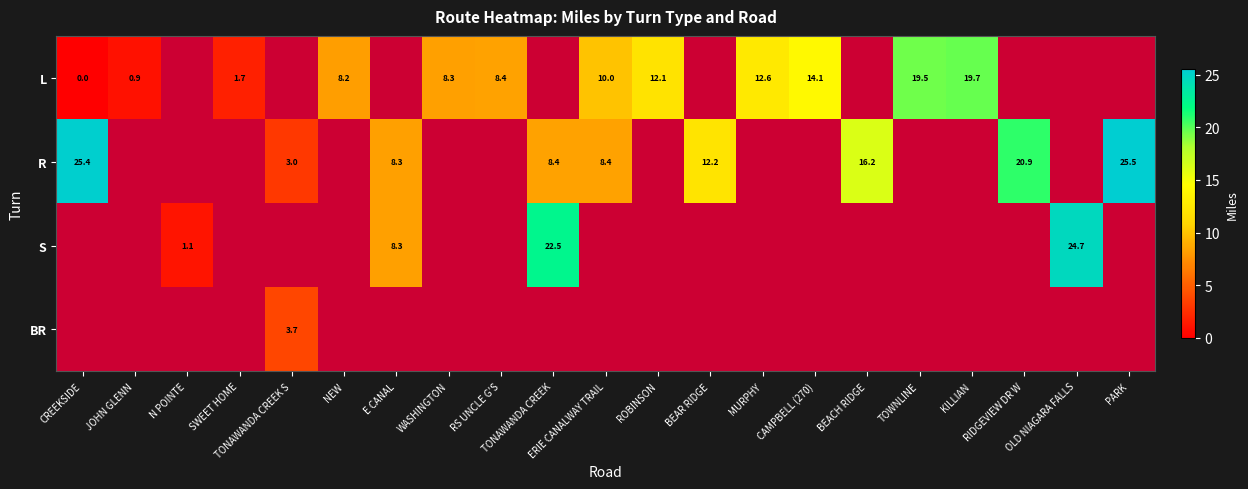

Which category has the lowest value in the L series?

CREEKSIDE